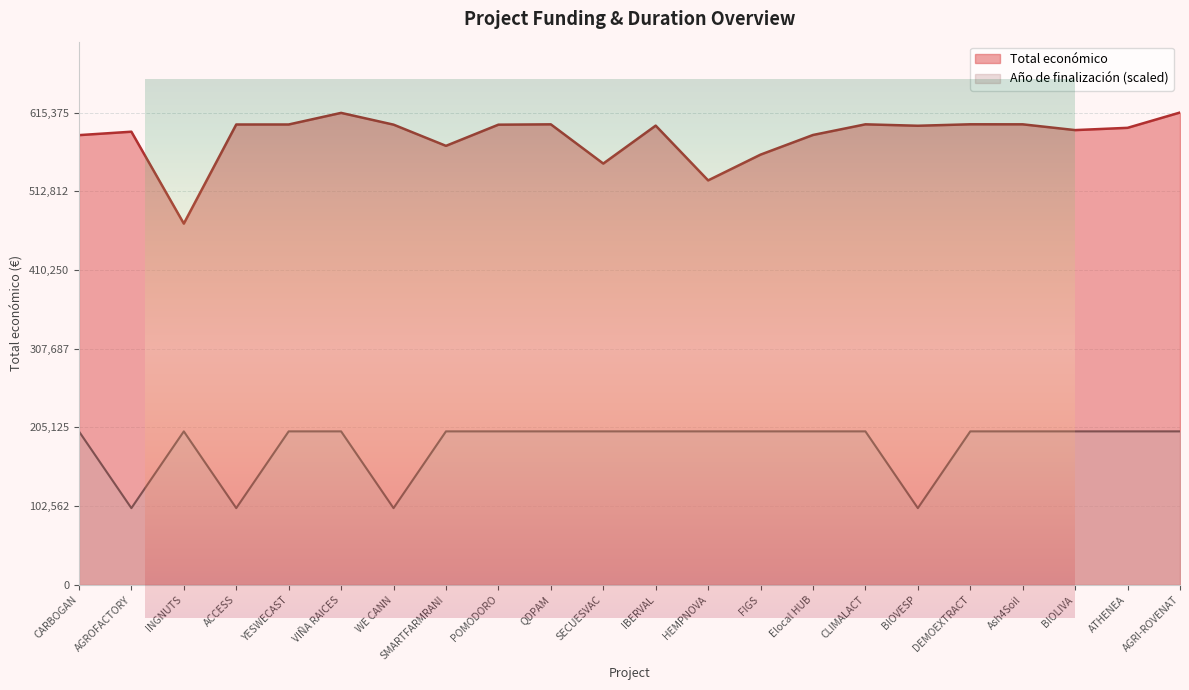

Which series changed the most between AGROFACTORY and SMARTFARMRANI?

Año de finalización (scaled)